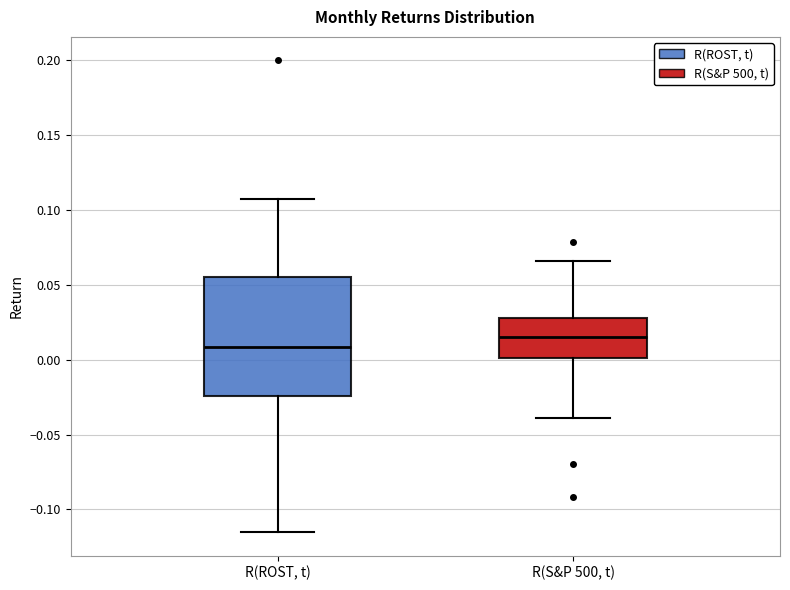

Comparing the boxes themselves (not the whiskers), which one is the tallest?

R(ROST, t)